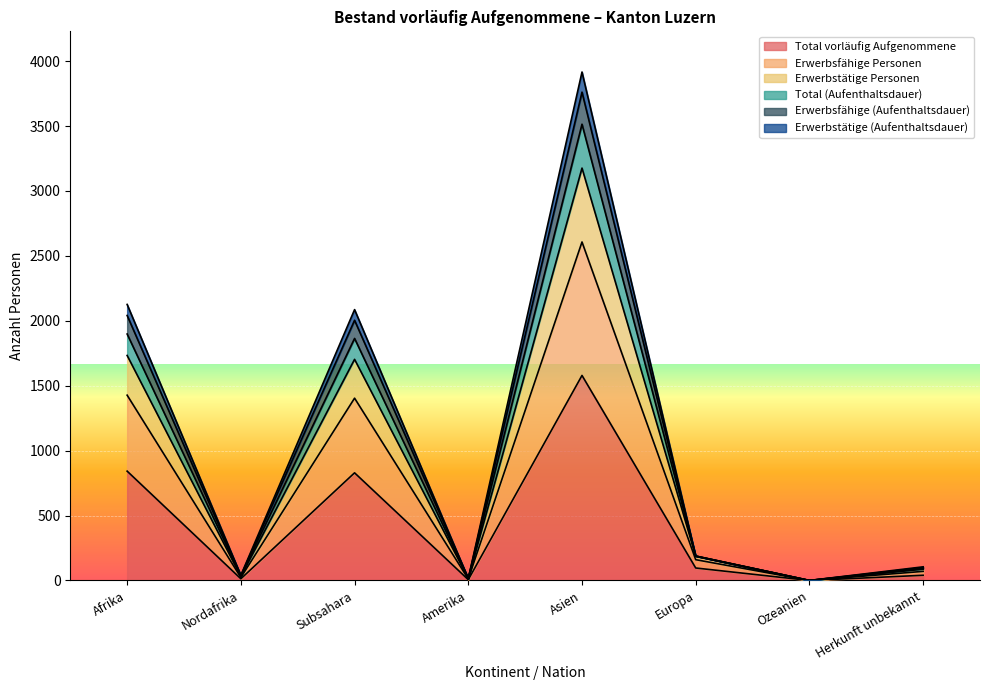

What is the difference between the highest and lowest values at Asien?

2337